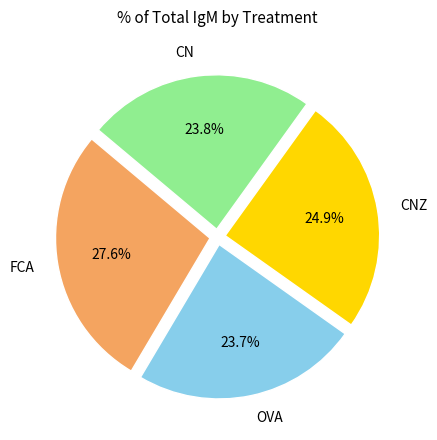

Is there any slice that represents more than half of the pie?

No